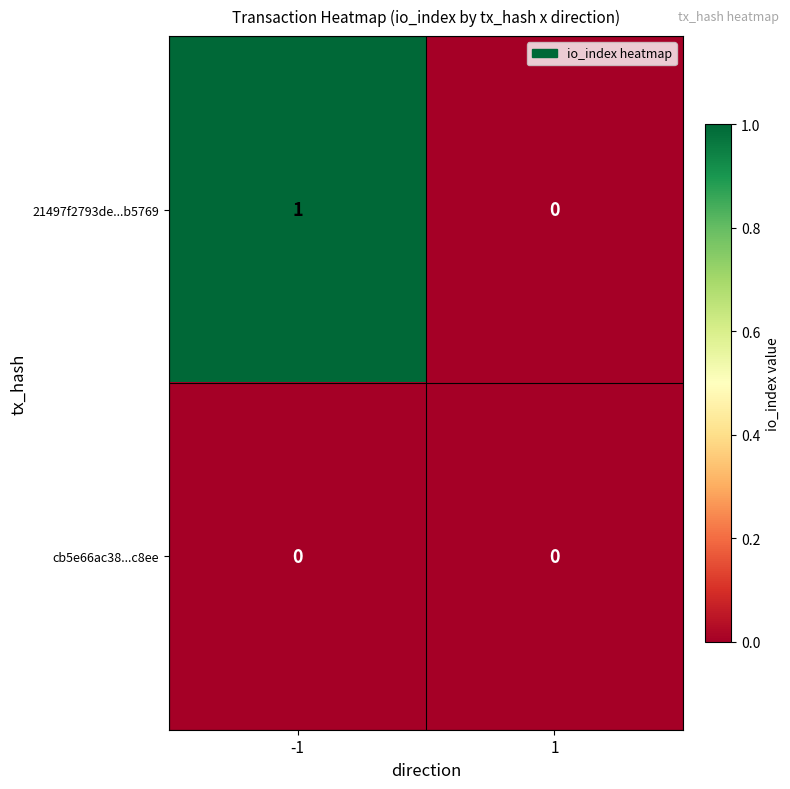

How many categories are shown in the chart?

2